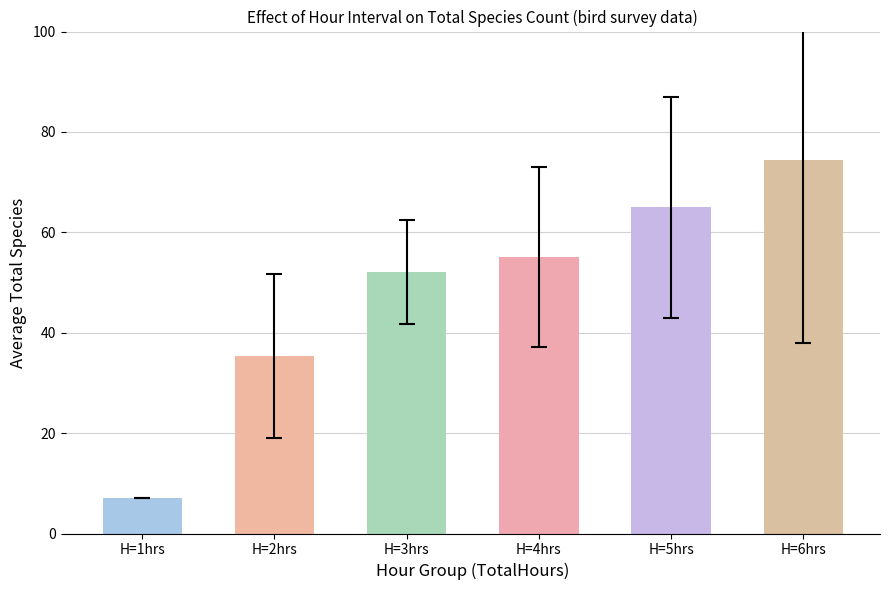

At which category does the chart reach its minimum across all series?

H=1hrs